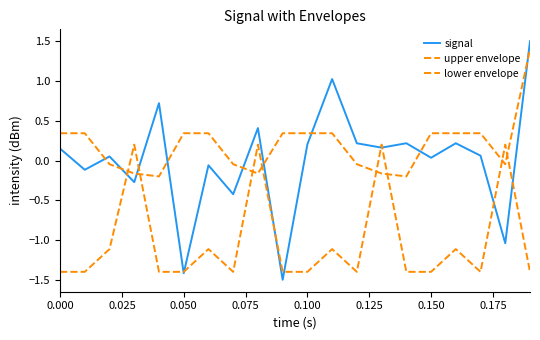

Count the number of categories in the chart.

20